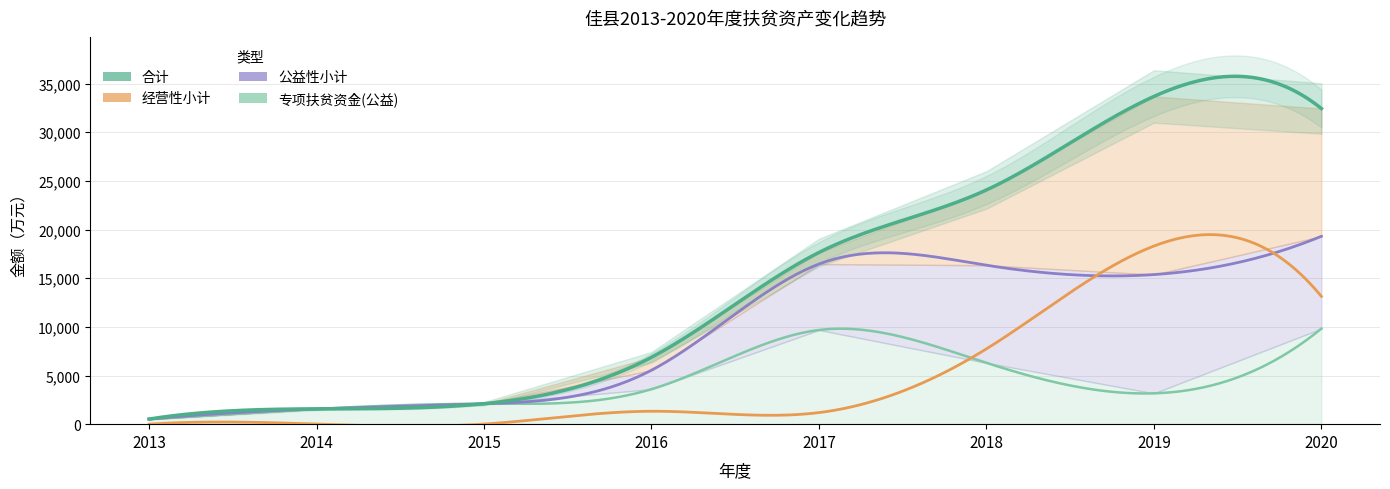

True or false: 公益性小计 and 专项扶贫资金(公益) cross at least once.

False